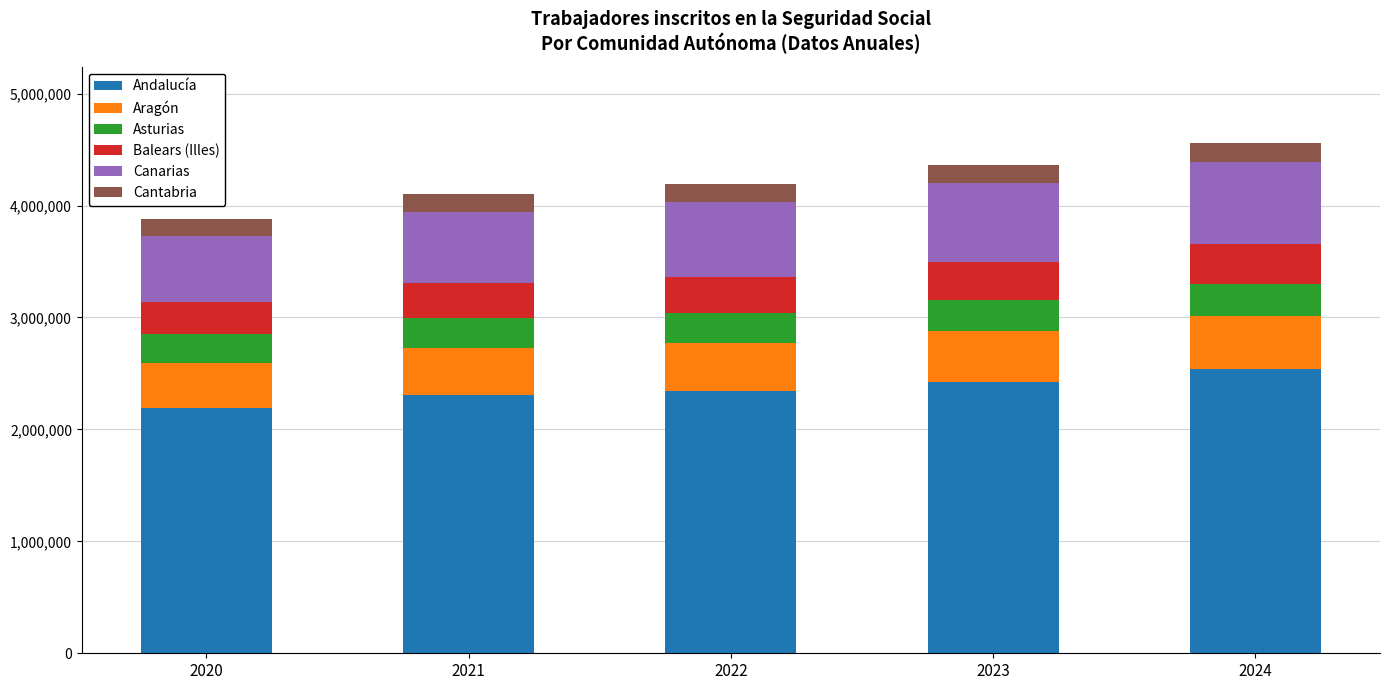

What is the highest value of the Andalucía series?

2541015